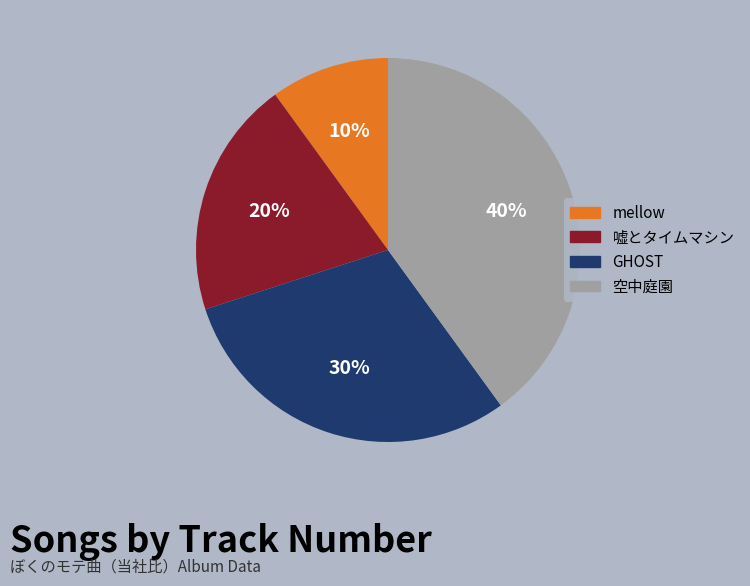

Approximately how many times larger is the value at 嘘とタイムマシン compared to GHOST?

0.7